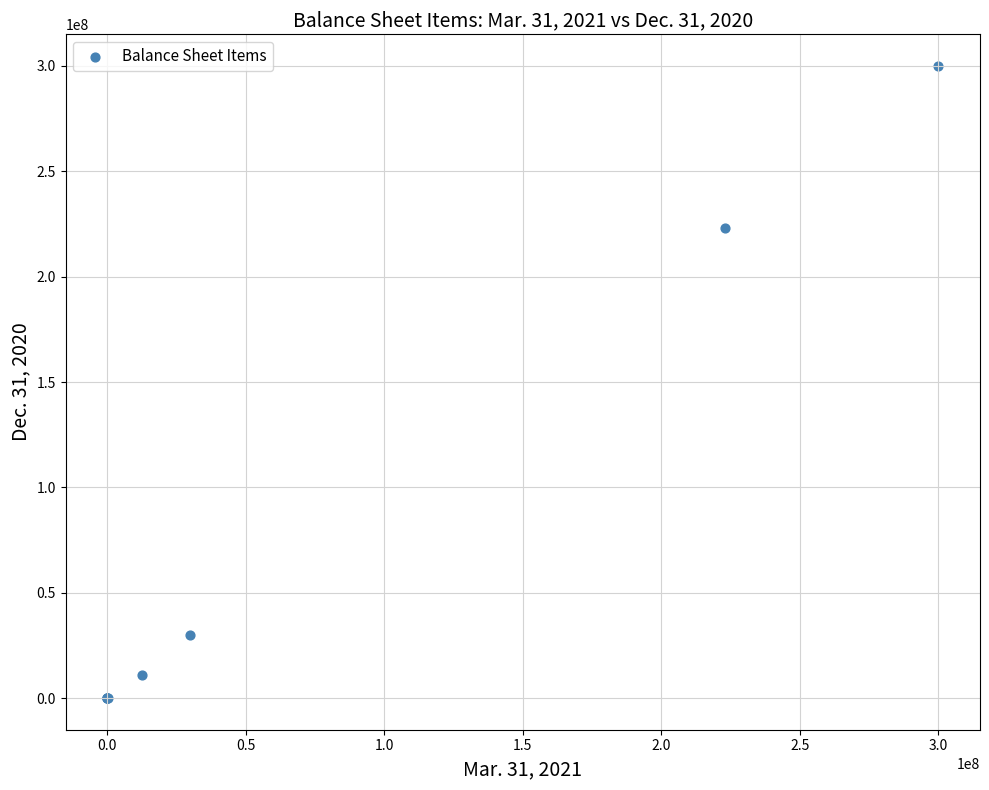

What Y value in the scatter plot is closest to 150000000?

222963891.0